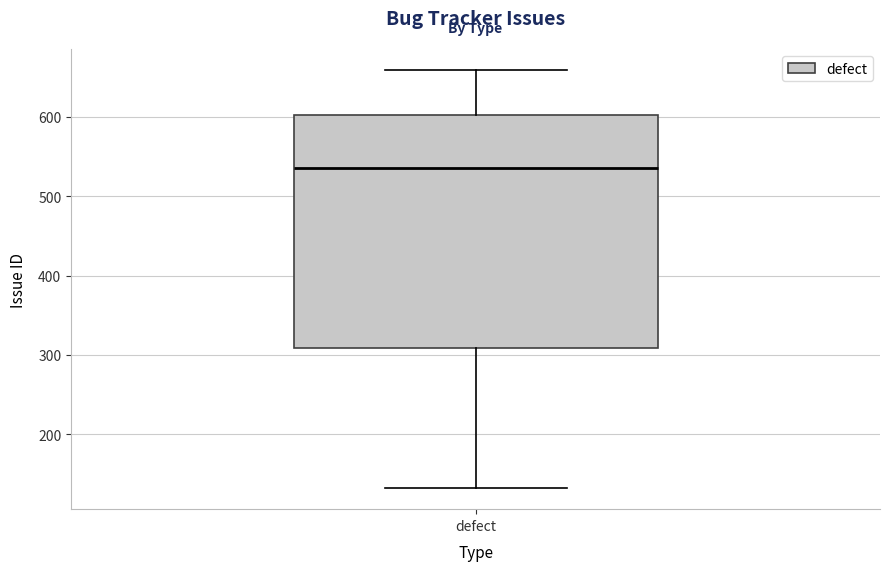

Transcribe this box plot: give where the median line is, the range the box spans, and where the two whiskers end, as read against the y-axis. The values are not printed on the chart, so give them approximately, as read against the axis.

median 540, box 310 to 600, whiskers 130 to 660